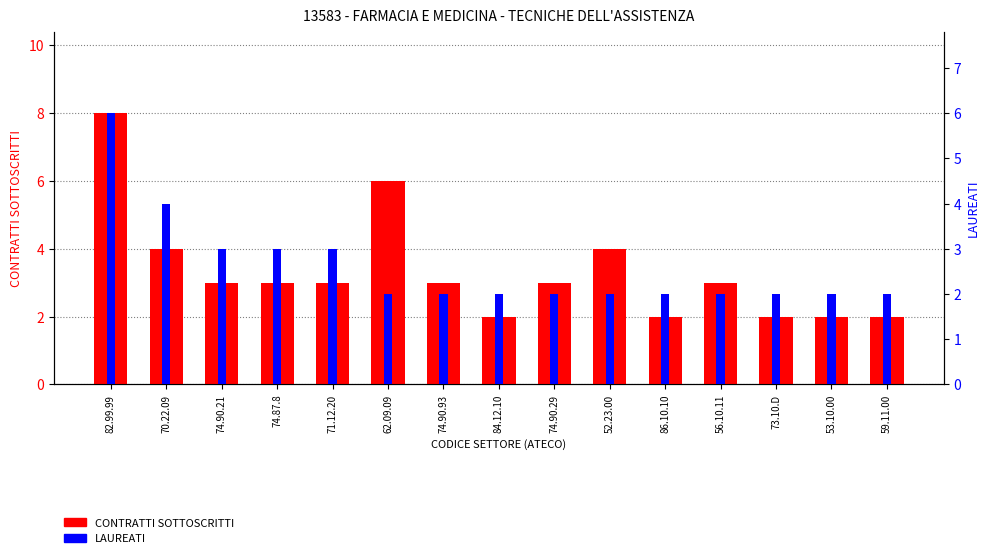

What is the difference between the maximum and second lowest values in the LAUREATI series?

4